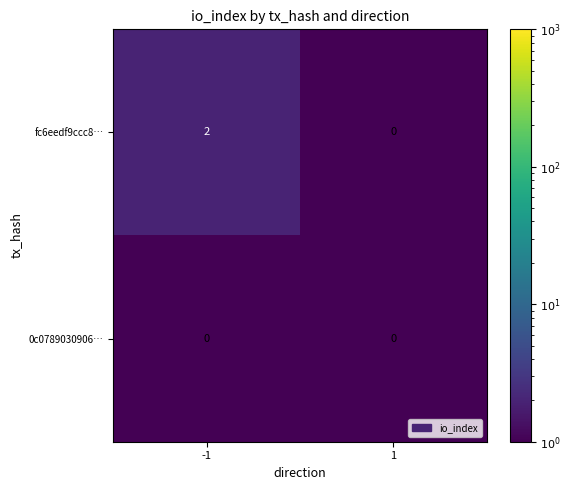

Is the value of 0c0789030906… at -1 greater than the value of fc6eedf9ccc8… at -1?

No